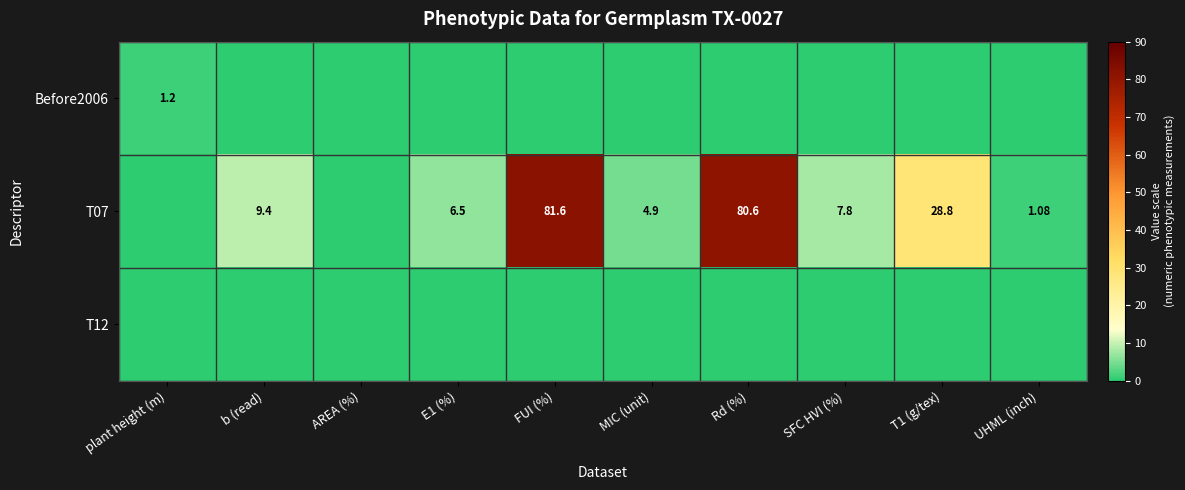

How many values in the T07 series exceed 7?

5